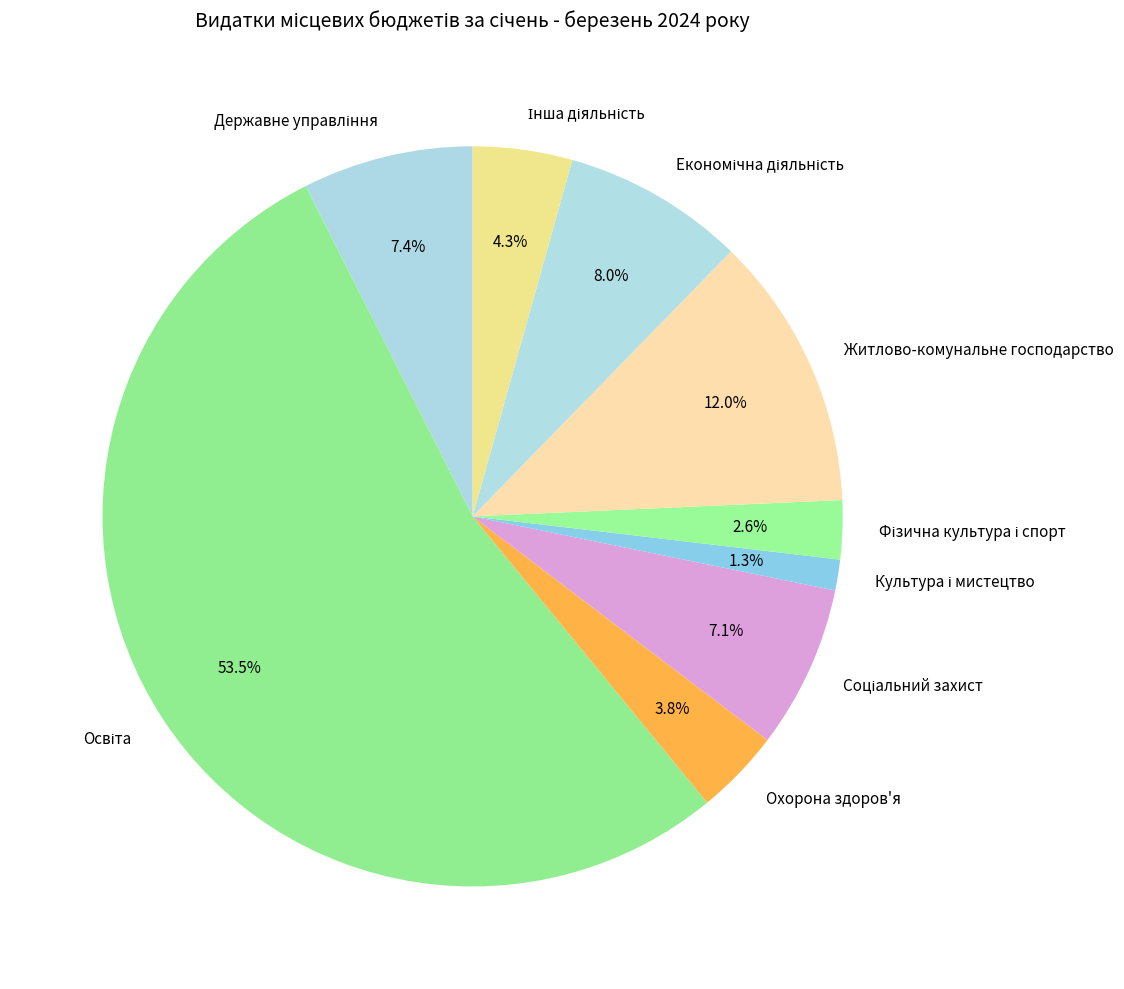

Is there a majority slice in this chart?

Yes